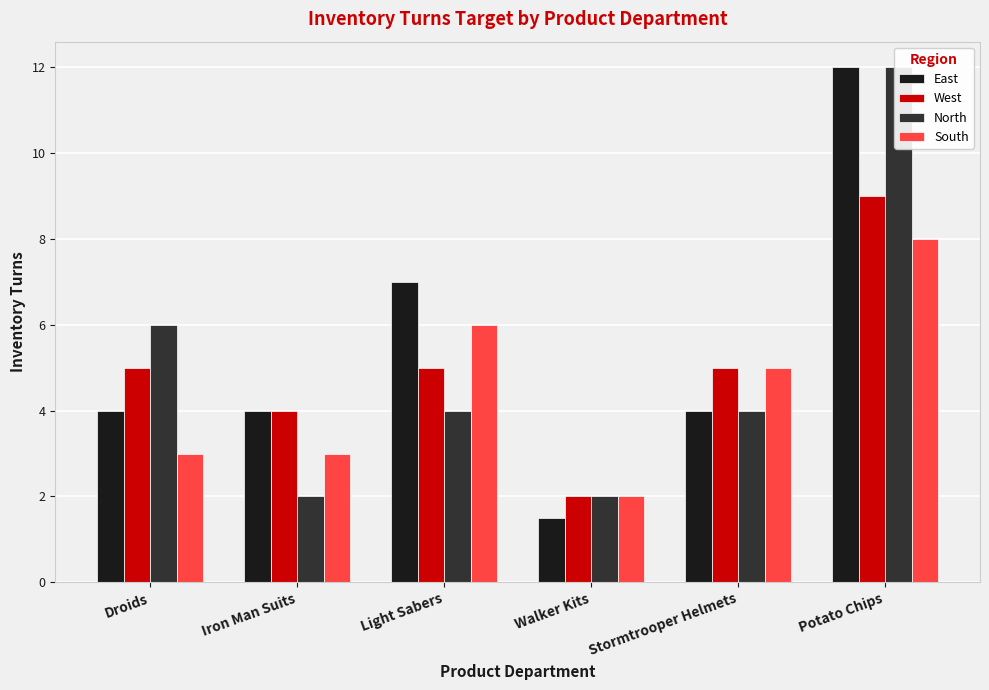

Which series has the widest spread of values?

East